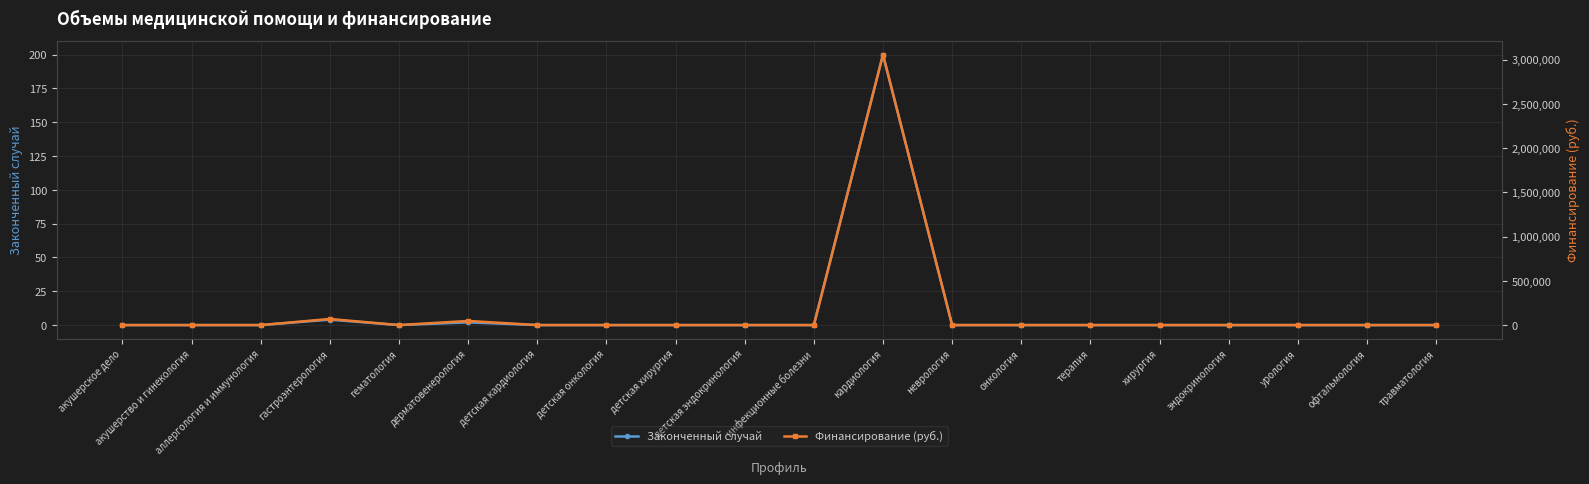

The value of Законченный случай at терапия is -136. True or false?

False